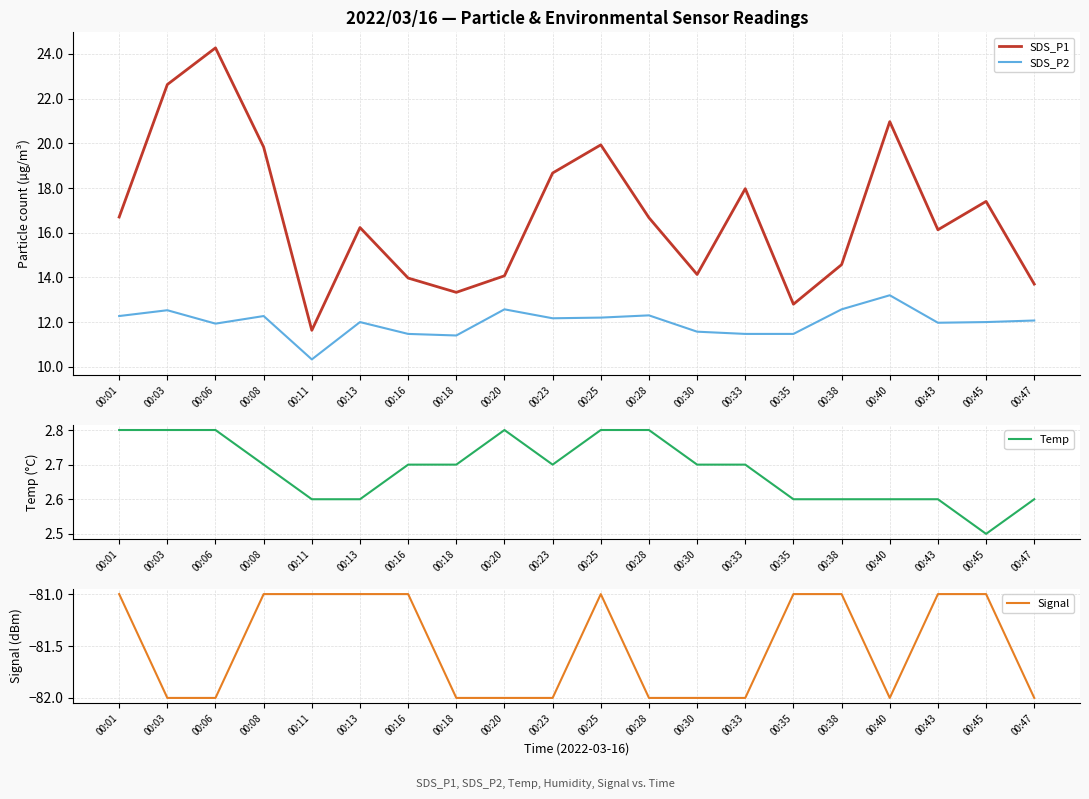

Which category has the lowest value in the SDS_P2 series?

00:11